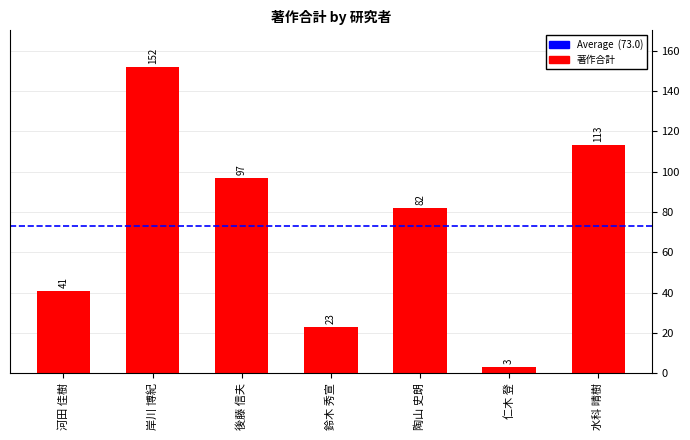

Between 水科 晴樹 and 河田 佳樹, which is larger?

水科 晴樹